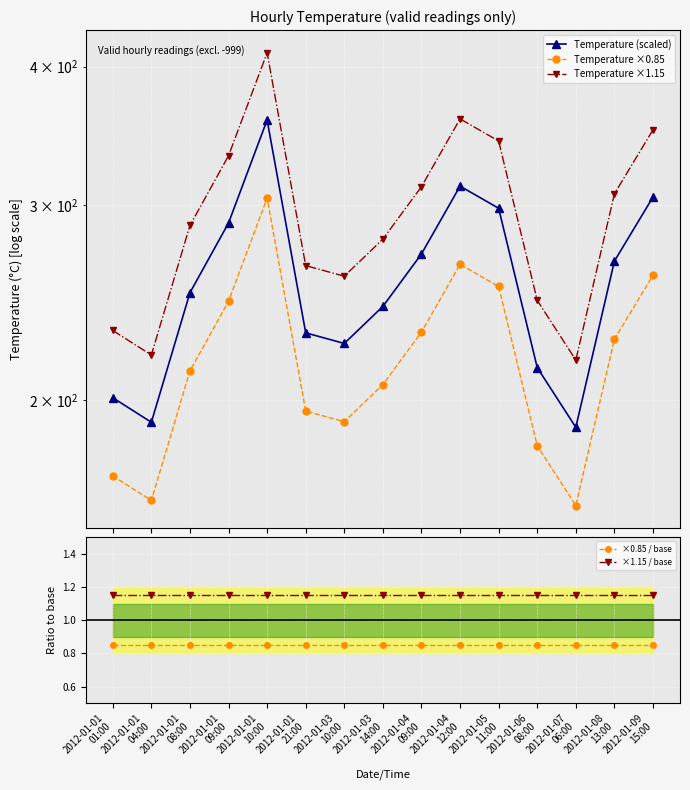

What is the label of the 2nd point from the left?

2012-01-01
04:00